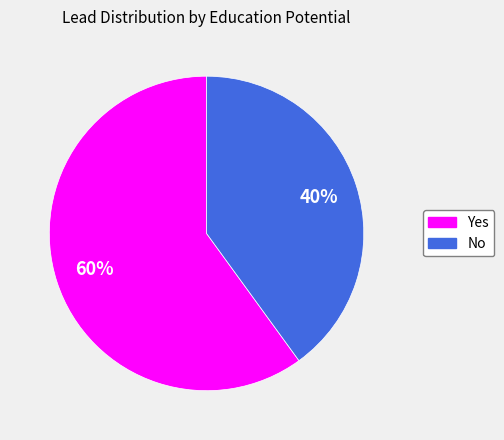

Rank the categories by value from highest to lowest.

Yes, No